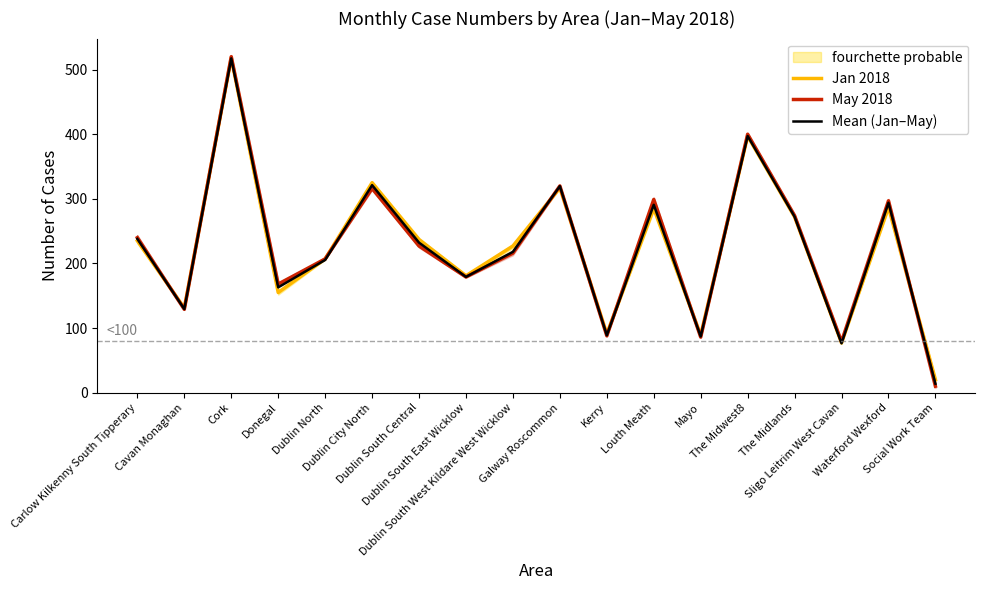

At how many categories does at least one series exceed 104?

14